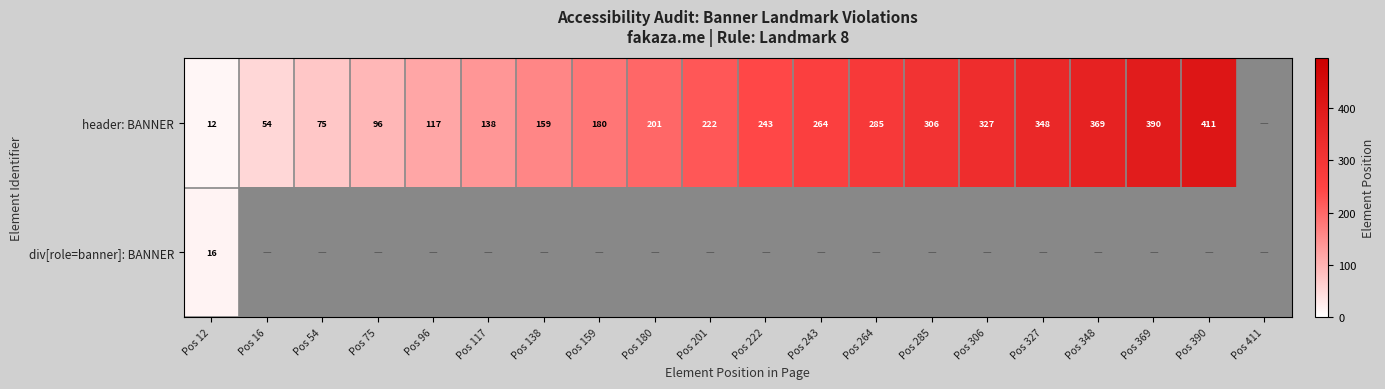

Is it true that header: BANNER equals 281 at Pos 138?

False